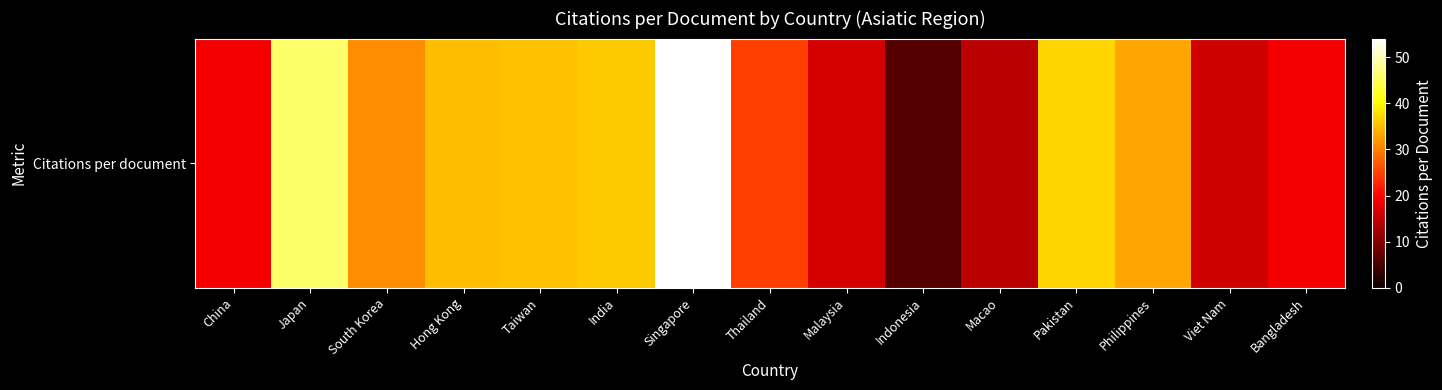

Rank the categories by value from lowest to highest.

Indonesia, Macao, Viet Nam, Malaysia, Bangladesh, China, Thailand, South Korea, Philippines, Hong Kong, Taiwan, India, Pakistan, Japan, Singapore